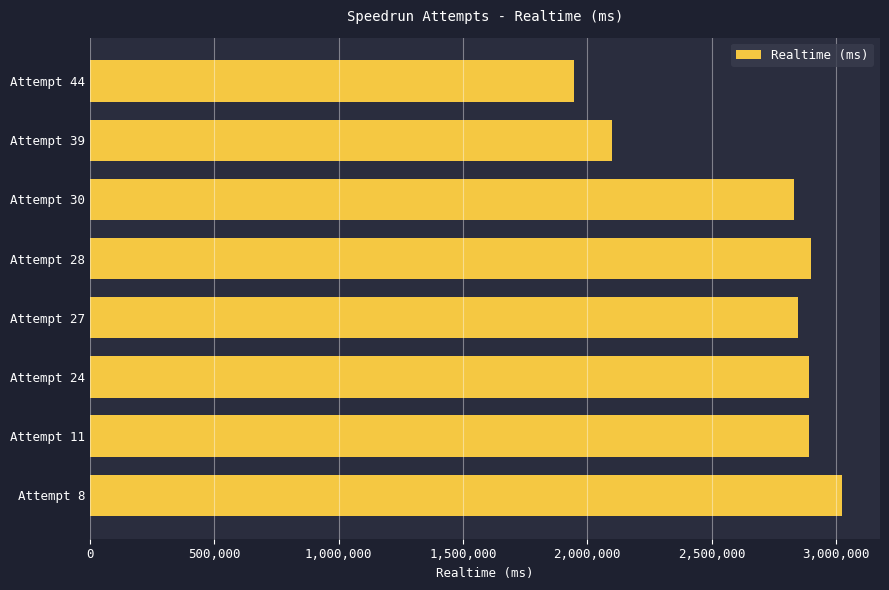

What is the difference between the maximum and second lowest values?

924433